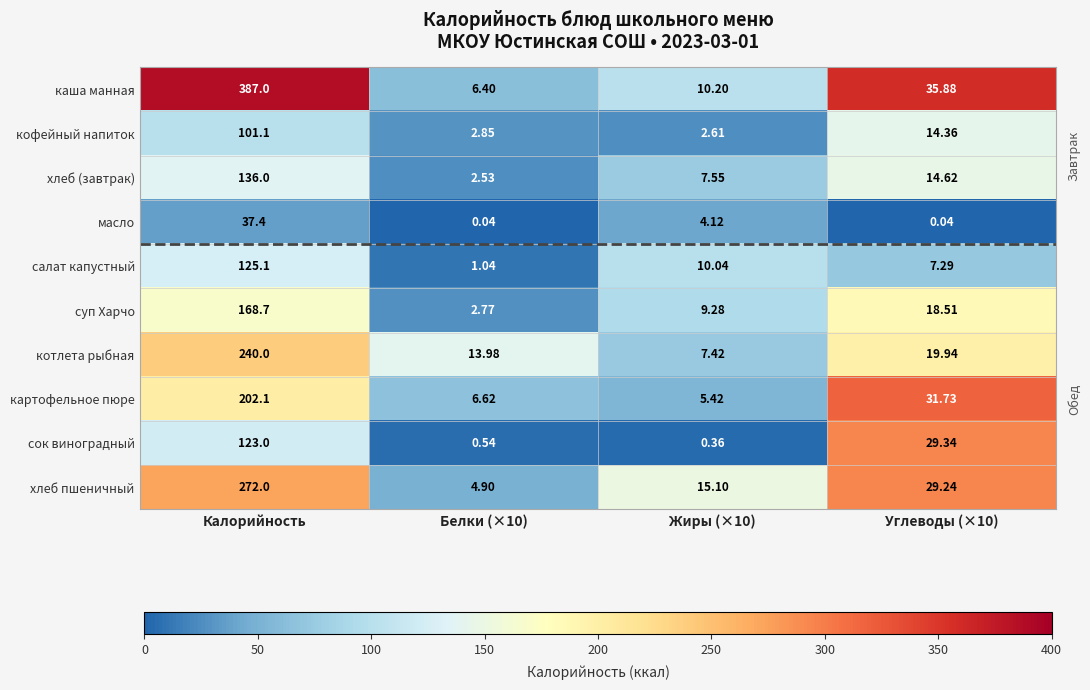

Which series has the largest total across all categories?

каша манная